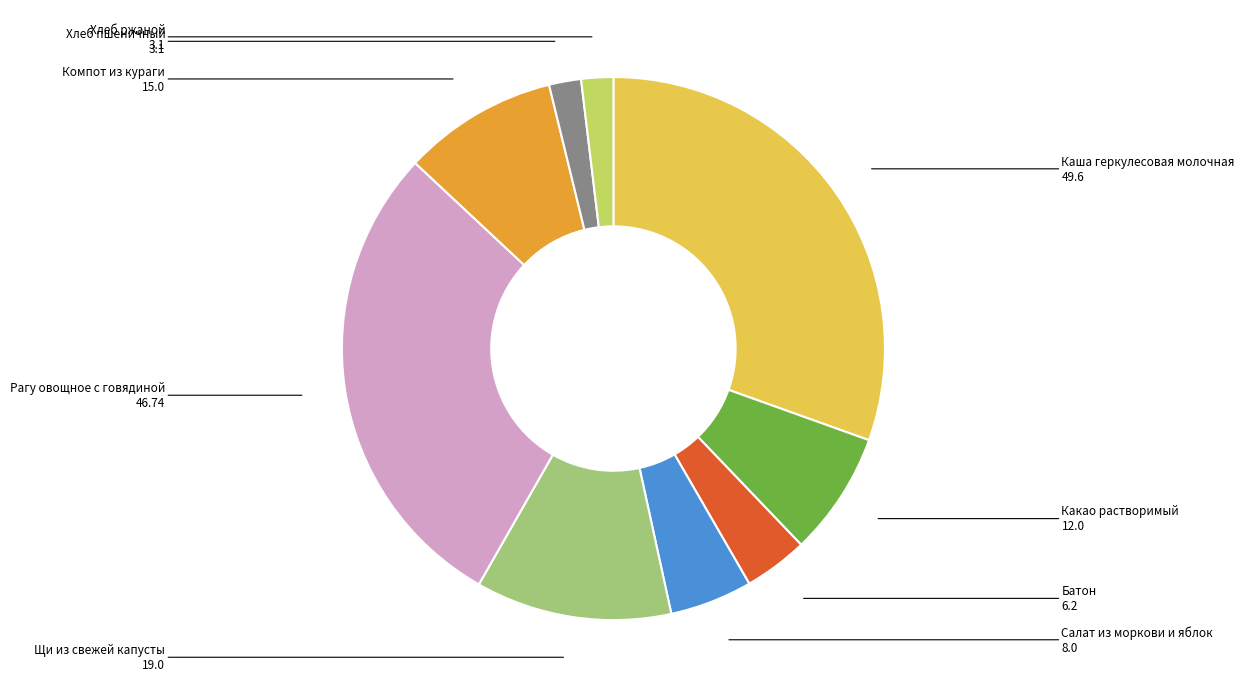

Is there a majority slice in this chart?

No